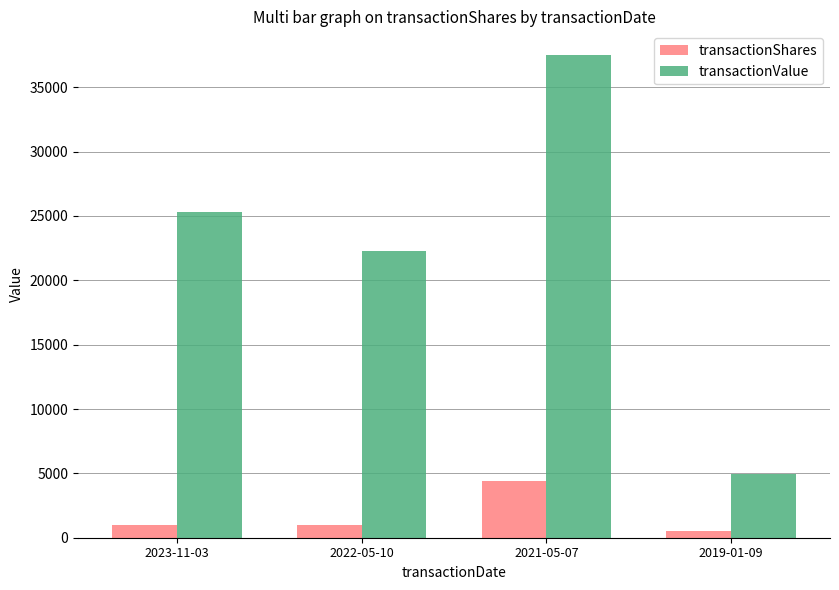

Reading left to right, extract all data points from this chart.

transactionShares: 2023-11-03=1000	2022-05-10=1000	2021-05-07=4414	2019-01-09=542
transactionValue: 2023-11-03=25325	2022-05-10=22310	2021-05-07=37475	2019-01-09=4913